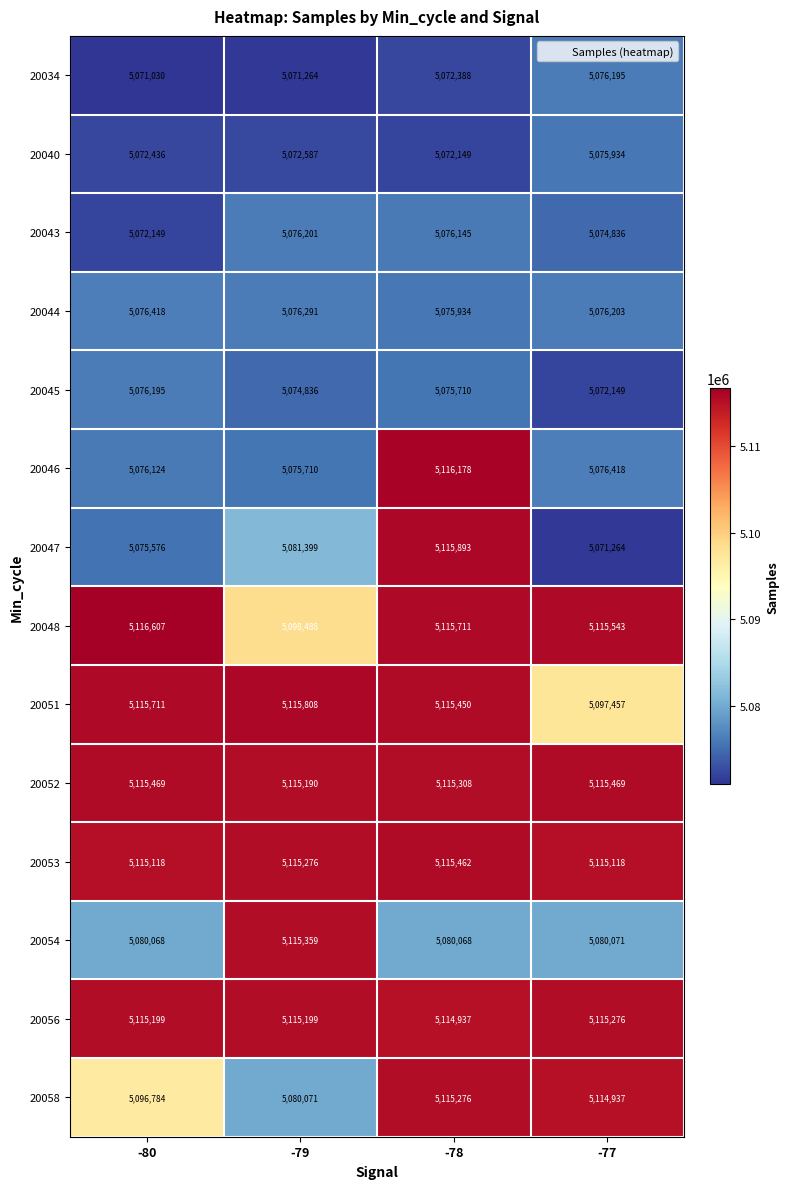

Read the 20040 value at -77.

5075934